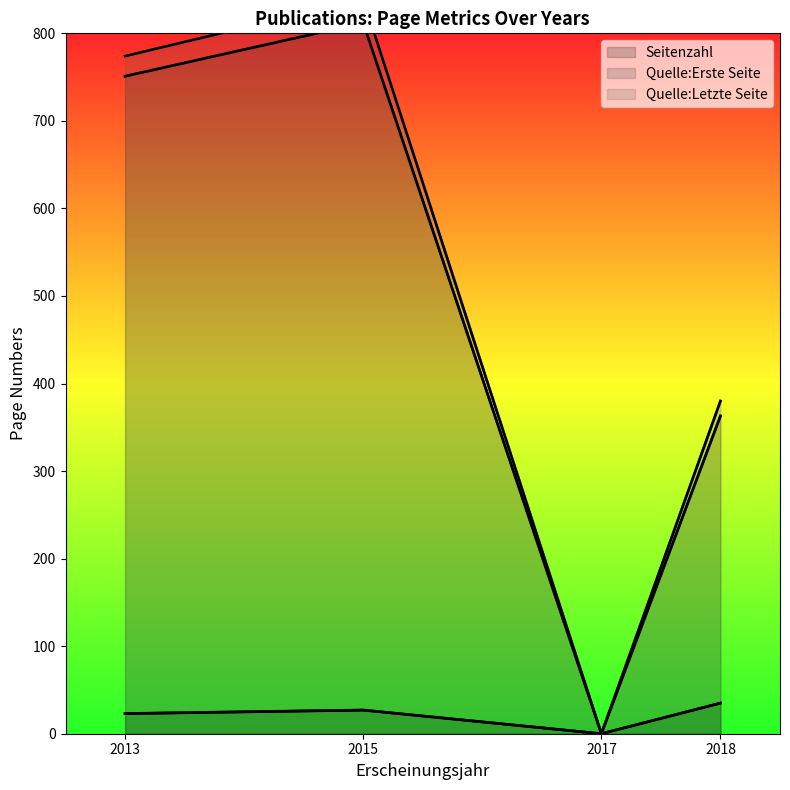

Which series has the largest total across all categories?

Quelle:Letzte Seite